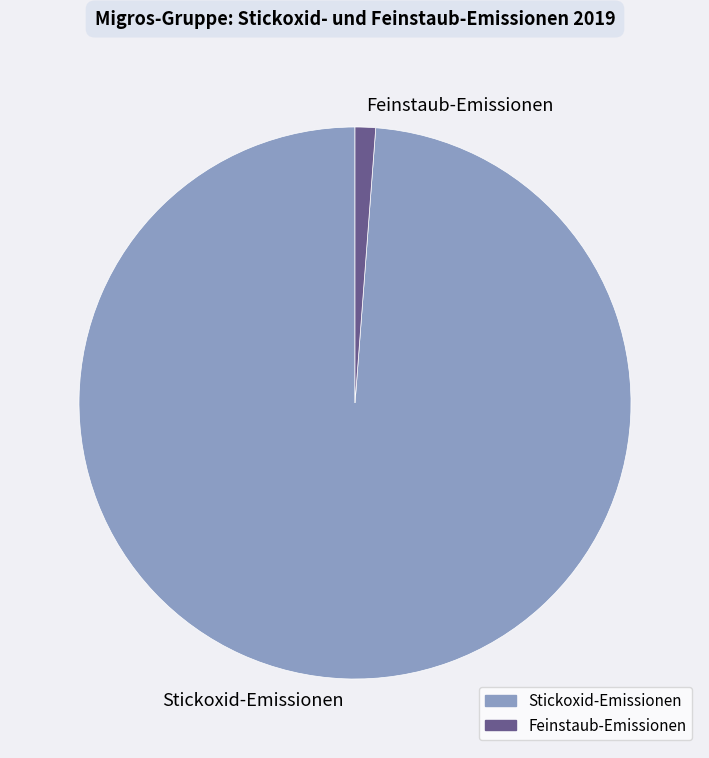

Between Feinstaub-Emissionen and Stickoxid-Emissionen, which is larger?

Stickoxid-Emissionen